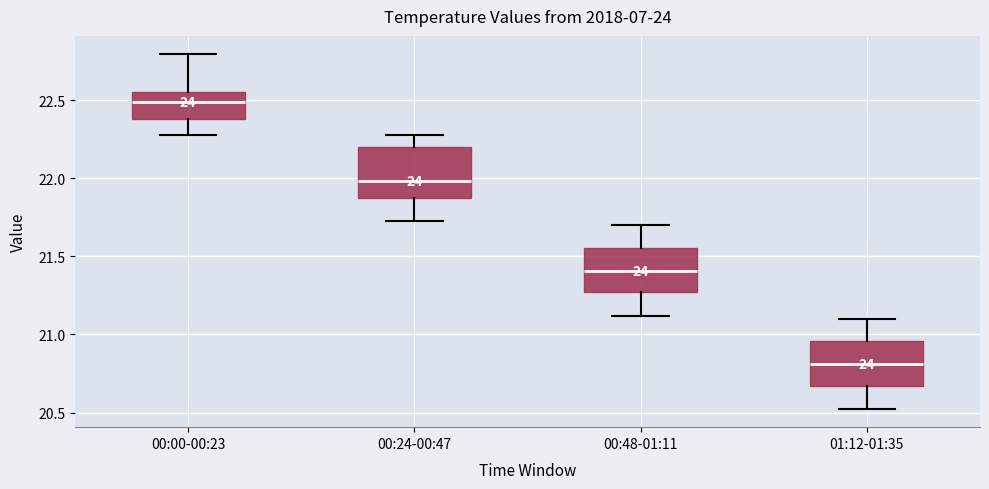

Reading left to right, transcribe this box plot: for each box, give where its median line is, the range the box spans, and where its two whiskers end, as read against the y-axis. The values are not printed on the chart, so give them approximately, as read against the axis.

00:00-00:23: median 22.50, box 22.40 to 22.55, whiskers 22.30 to 22.80
00:24-00:47: median 22.00, box 21.85 to 22.20, whiskers 21.75 to 22.30
00:48-01:11: median 21.40, box 21.25 to 21.55, whiskers 21.10 to 21.70
01:12-01:35: median 20.80, box 20.65 to 20.95, whiskers 20.50 to 21.10